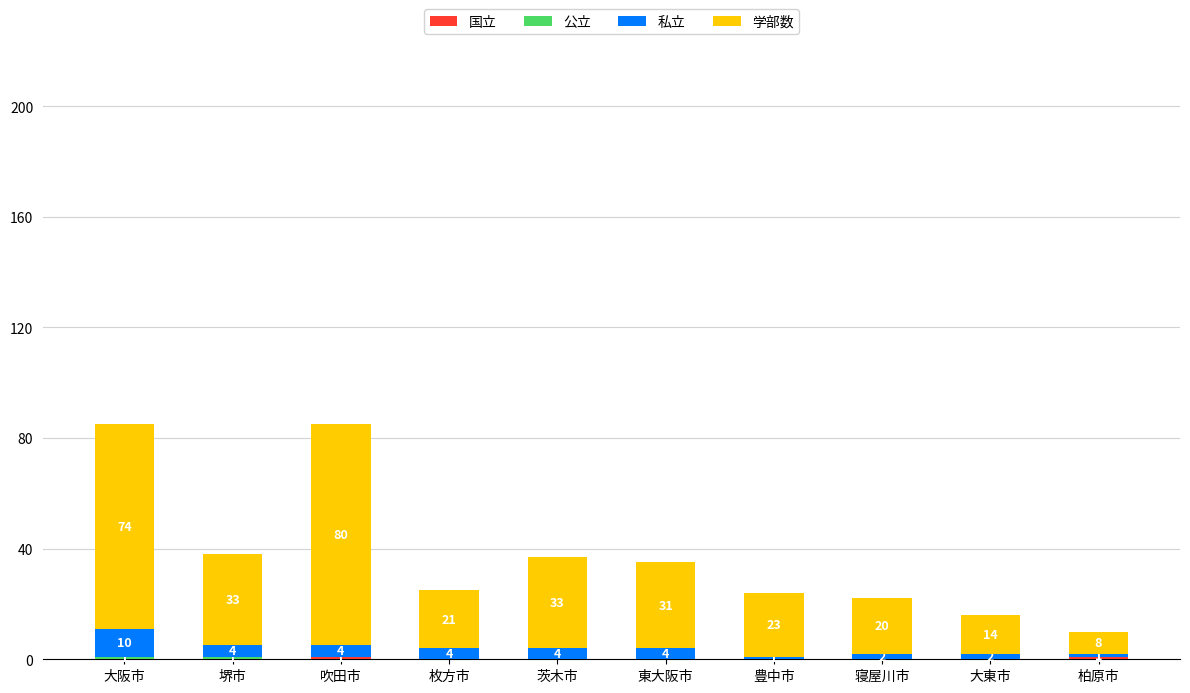

What is the total value across all series at 柏原市?

10